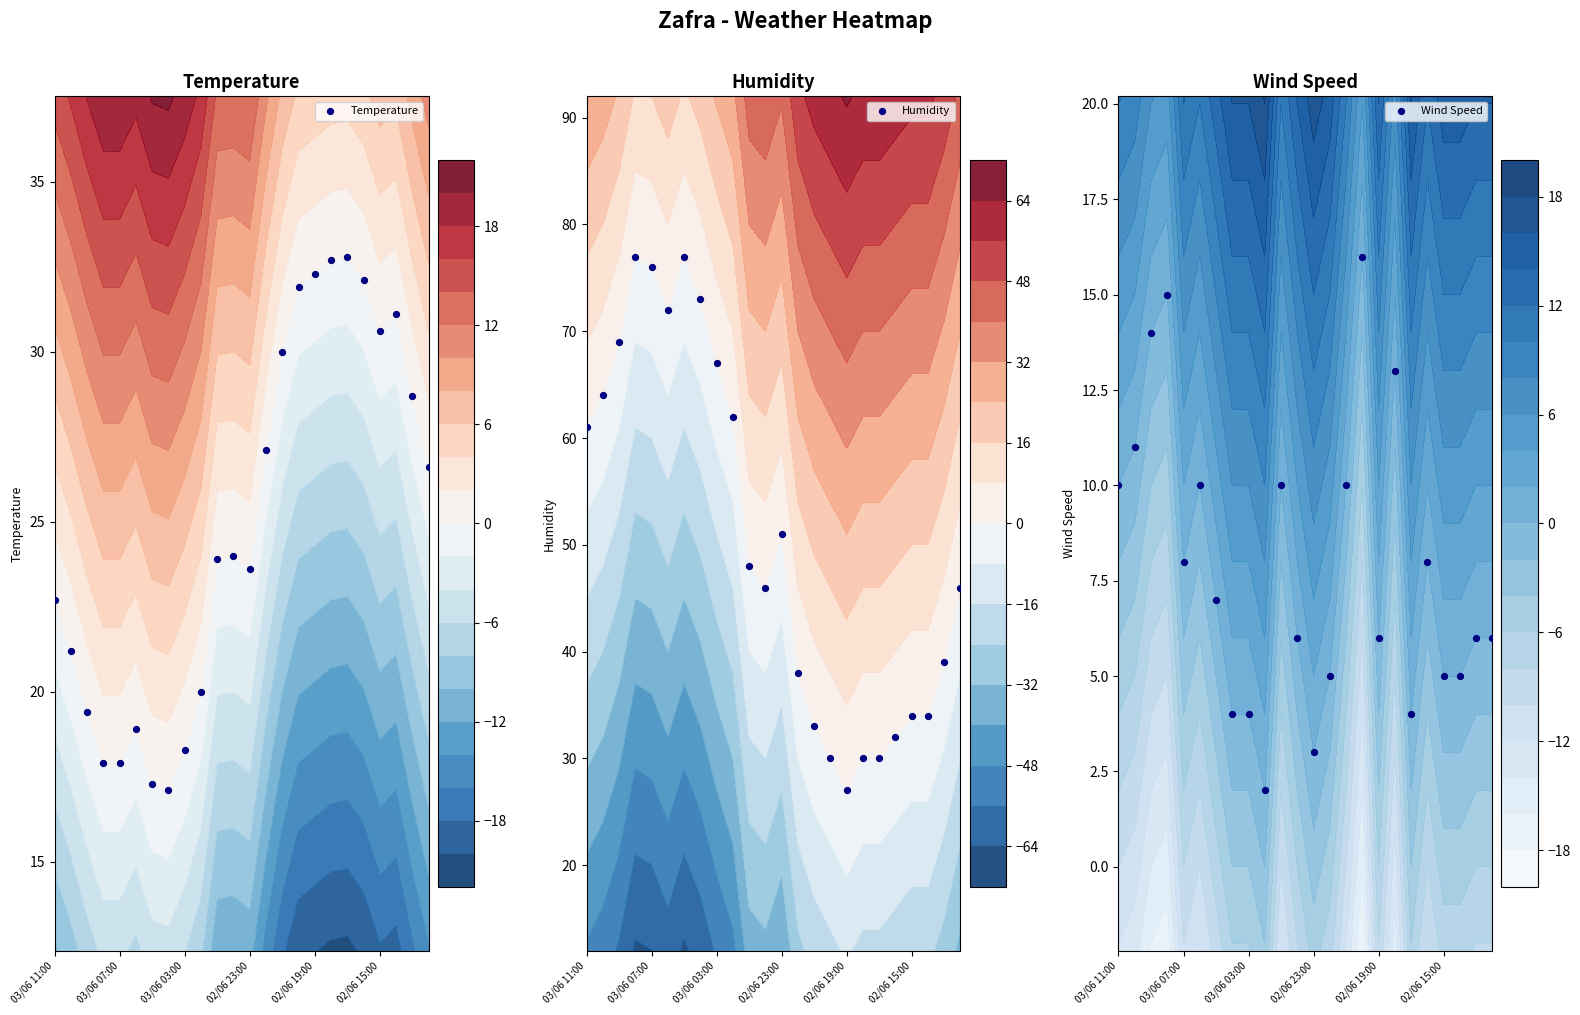

What is the highest value of the Humidity series?

77.0